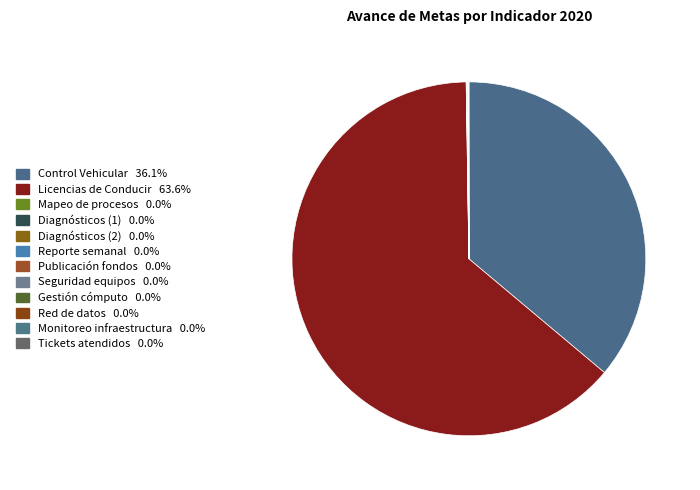

Which category accounts for the majority?

Licencias de Conducir